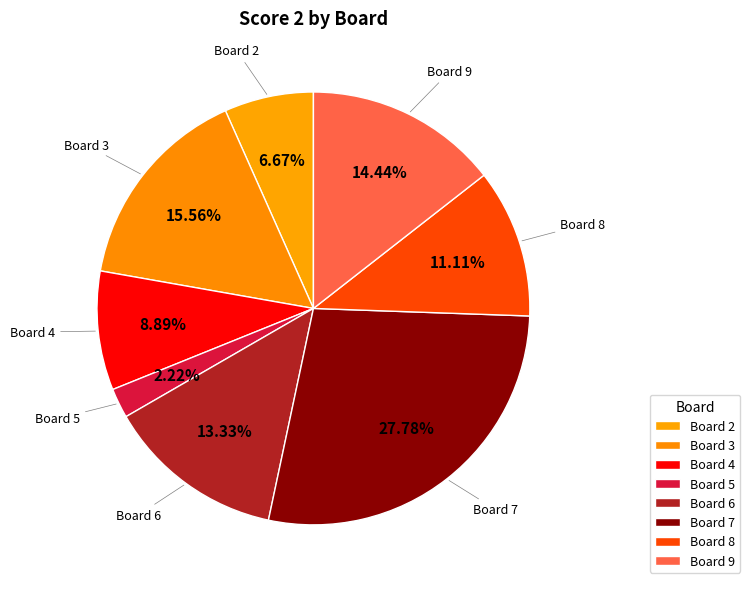

How many segments does this pie chart have?

8